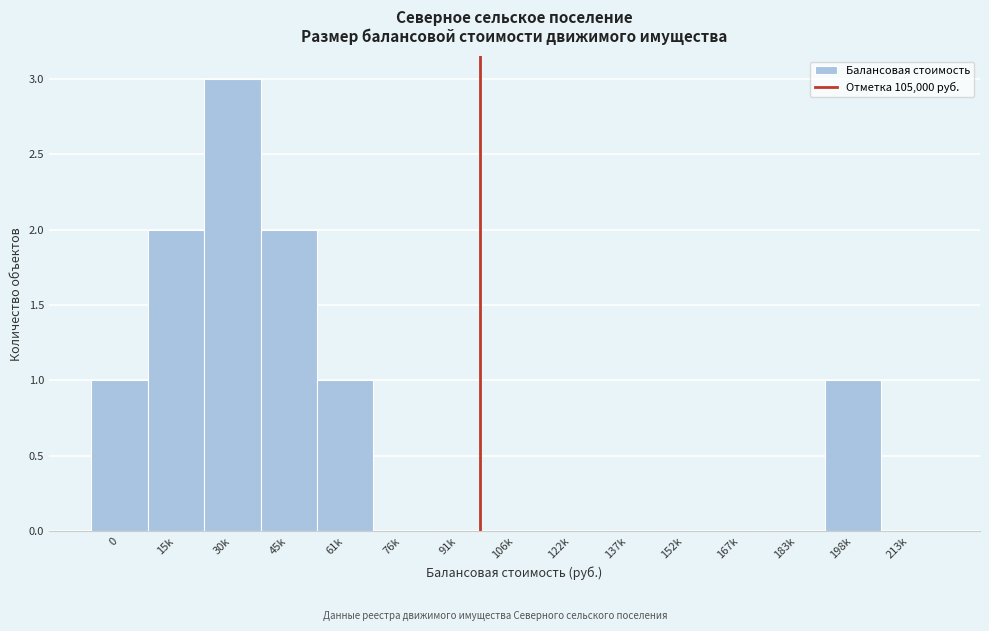

Reading left to right, list all the values displayed in this chart.

0=1	15k=2	30k=3	45k=2	61k=1	76k=0	91k=0	106k=0	122k=0	137k=0	152k=0	167k=0	183k=0	198k=1	213k=0